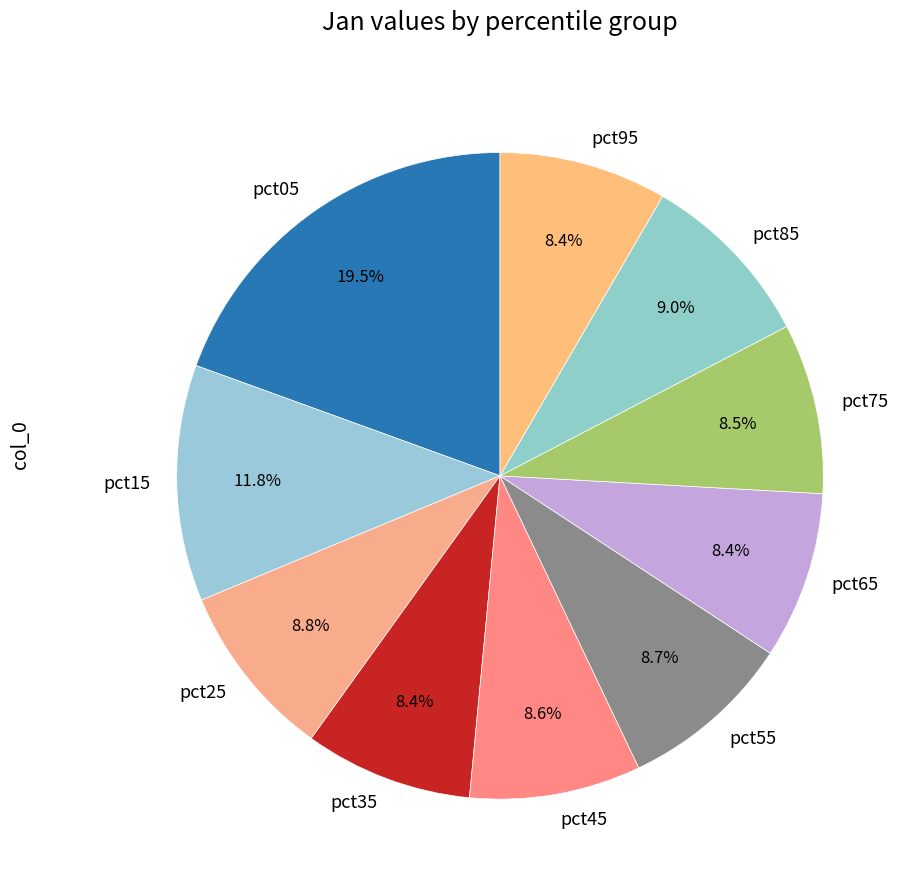

Which slice is the largest?

pct05